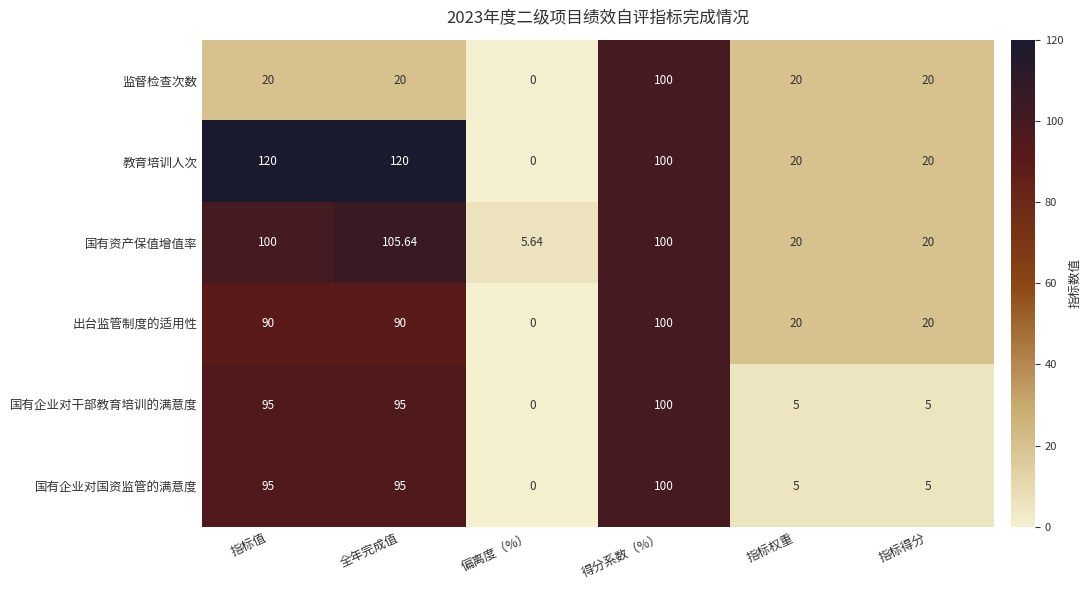

Which category has the highest value in the 出台监管制度的适用性 series?

得分系数（%）